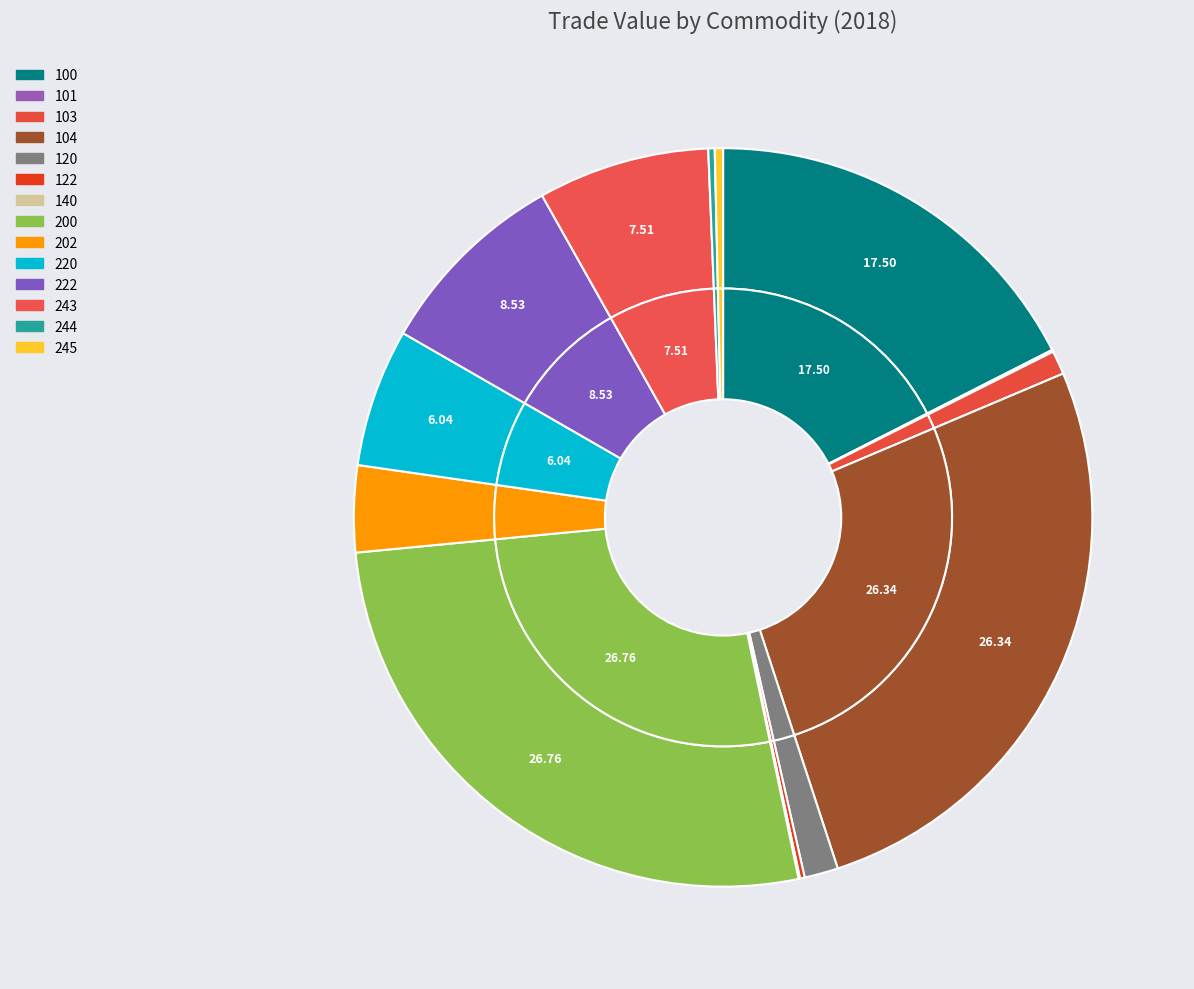

What is the ratio of the value at 104 to the value at 244?

93.7